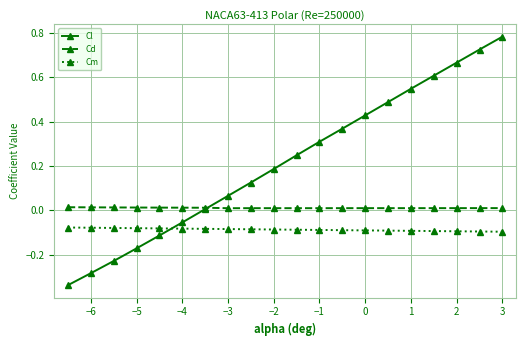

How many series are shown in this chart?

3